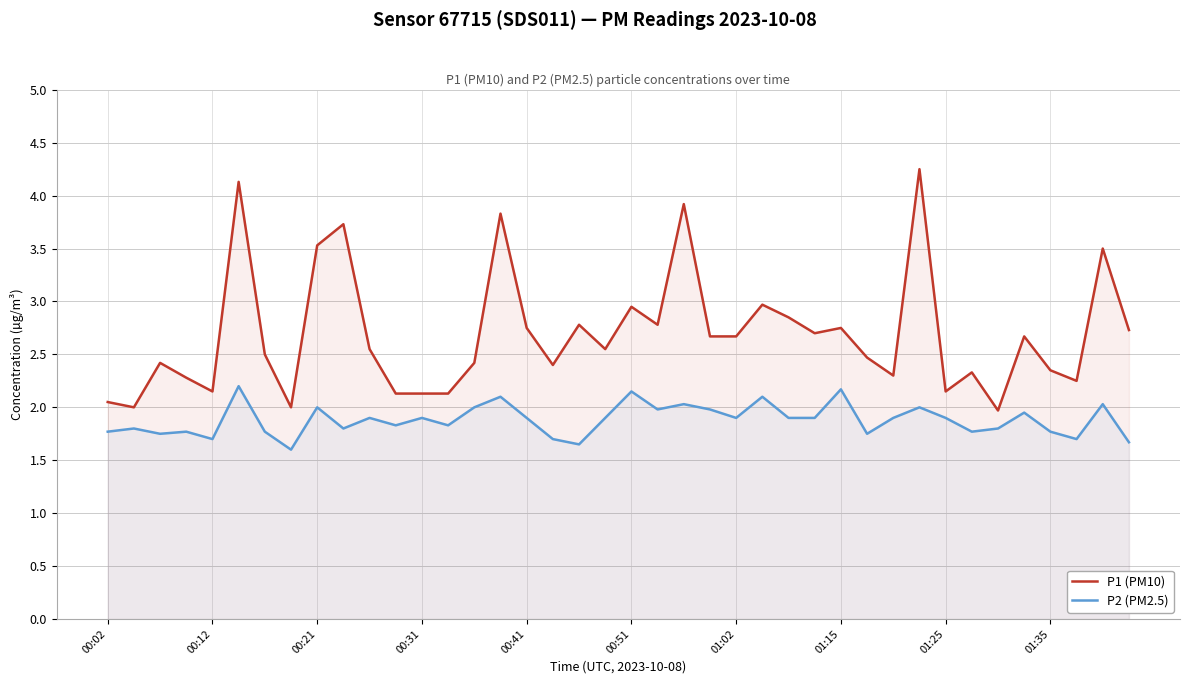

The P1 (PM10) series shows 3.5 at 00:21. True or false?

True